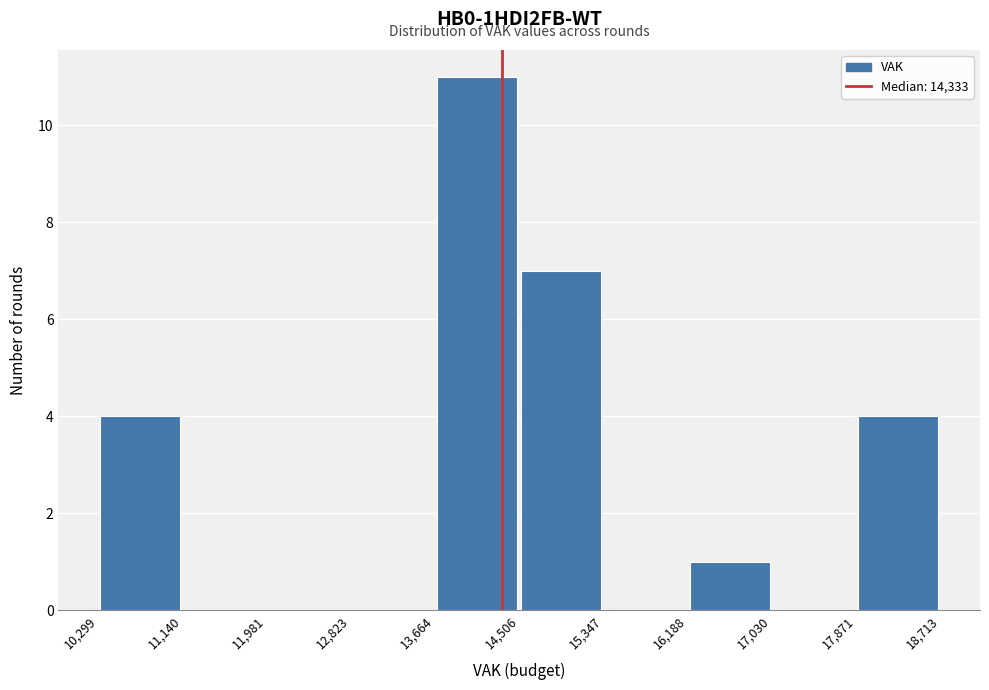

Reading left to right, list every bar in this chart as the range it spans on the x-axis followed by its height. The values are not printed on the chart, so give them approximately, as read against the axis.

10,299 to 11,140: 4
11,140 to 11,981: 0
11,981 to 12,823: 0
12,823 to 13,664: 0
13,664 to 14,506: 11
14,506 to 15,347: 7
15,347 to 16,188: 0
16,188 to 17,030: 1
17,030 to 17,871: 0
17,871 to 18,713: 4